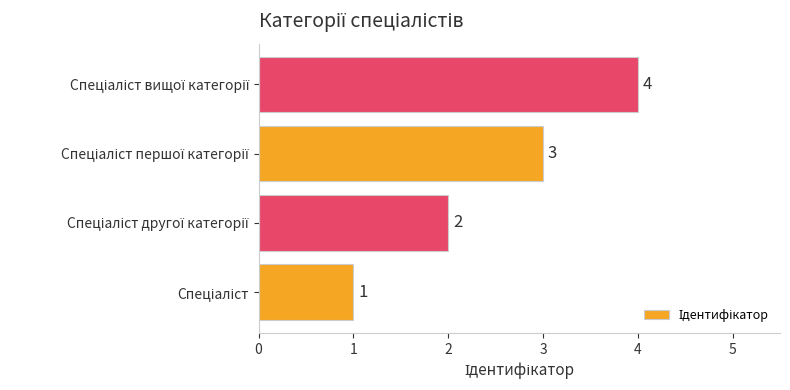

What is the minimum value shown in the chart?

1